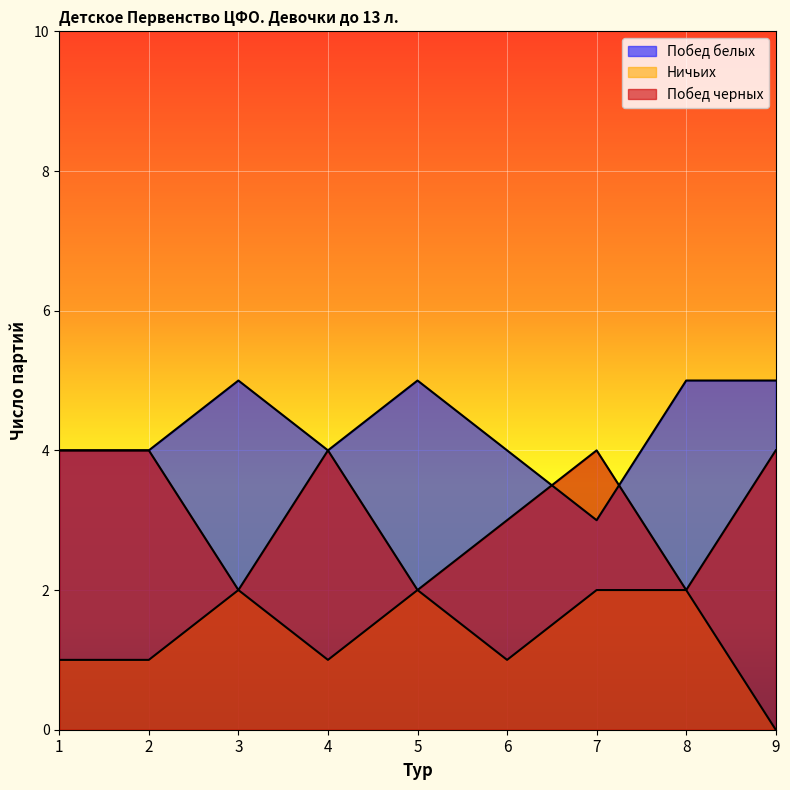

Rank the series at 3 from highest to lowest value.

Побед белых, Ничьих, Побед черных